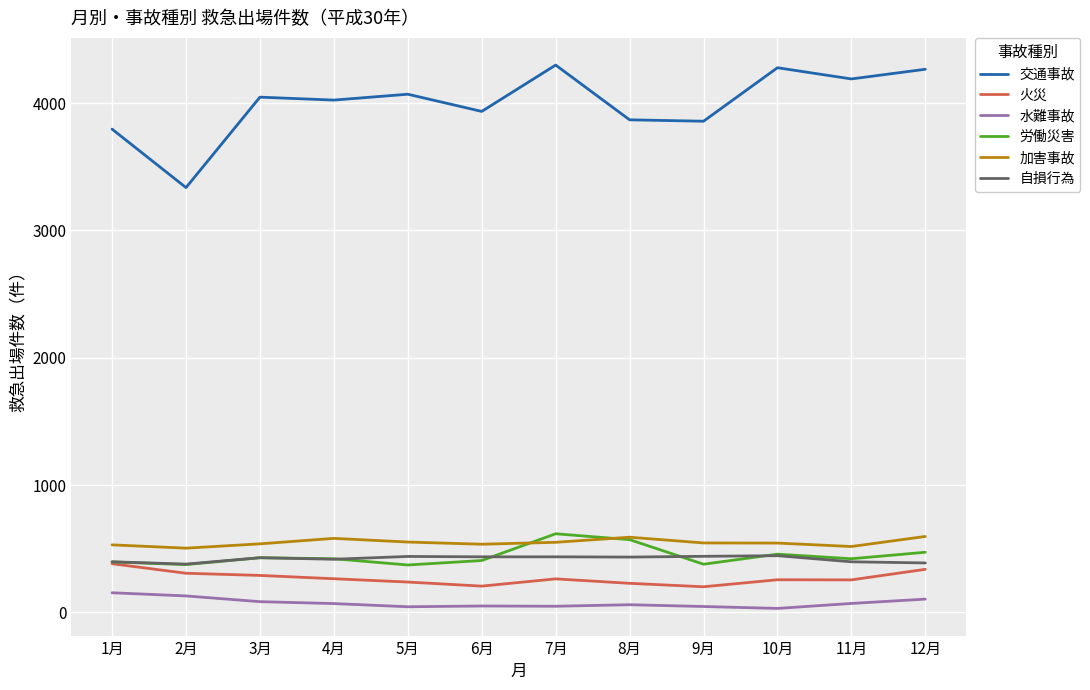

Is the value of 交通事故 at 8月 greater than the value of 加害事故 at 8月?

Yes